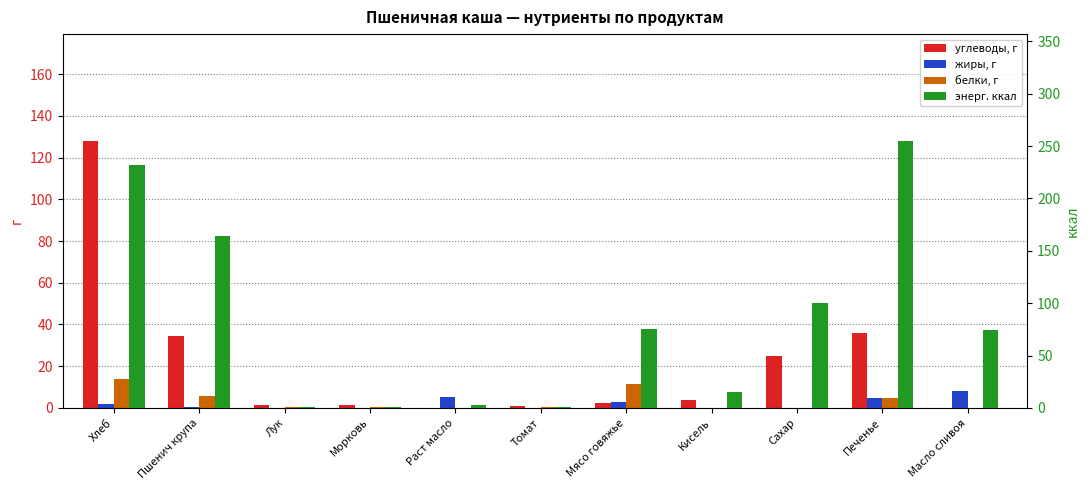

What is the label of the 6th bar from the left?

Томат